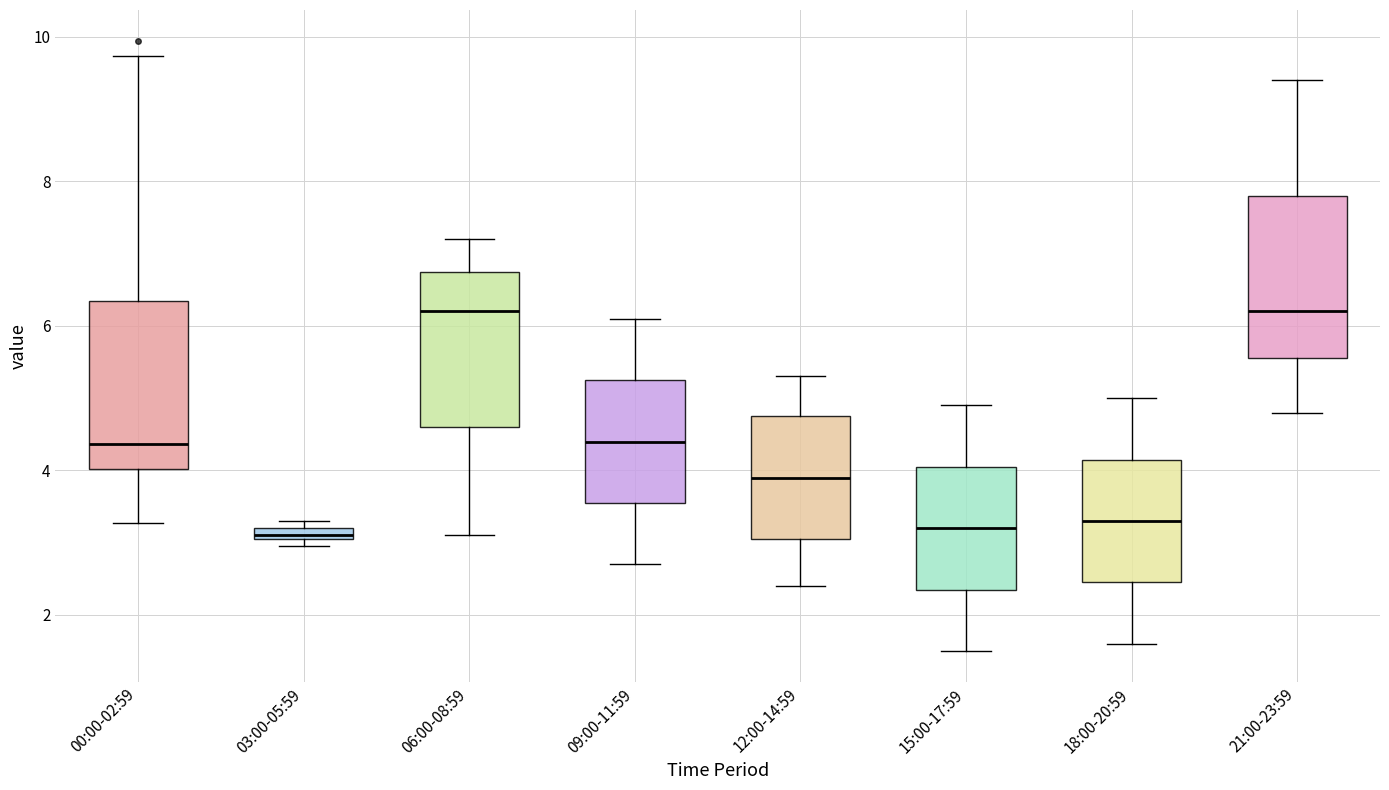

Where is the upper edge of the box for 21:00-23:59 on the y-axis? The values are not printed on the chart, so give them approximately, as read against the axis.

7.8